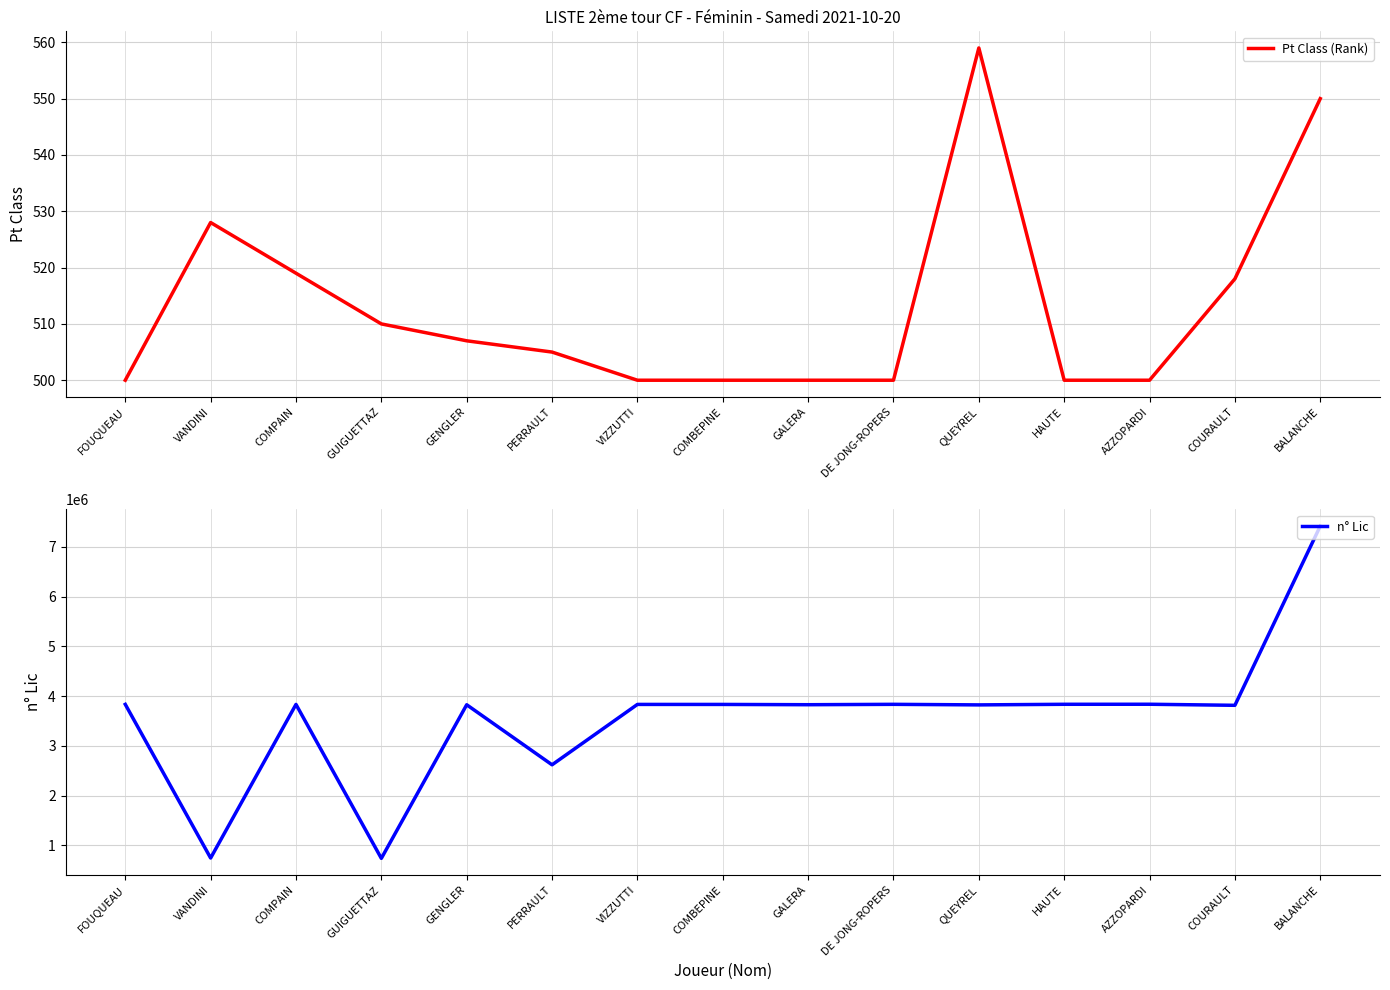

What is the difference between the maximum and minimum values in the Pt Class (Rank) series?

59